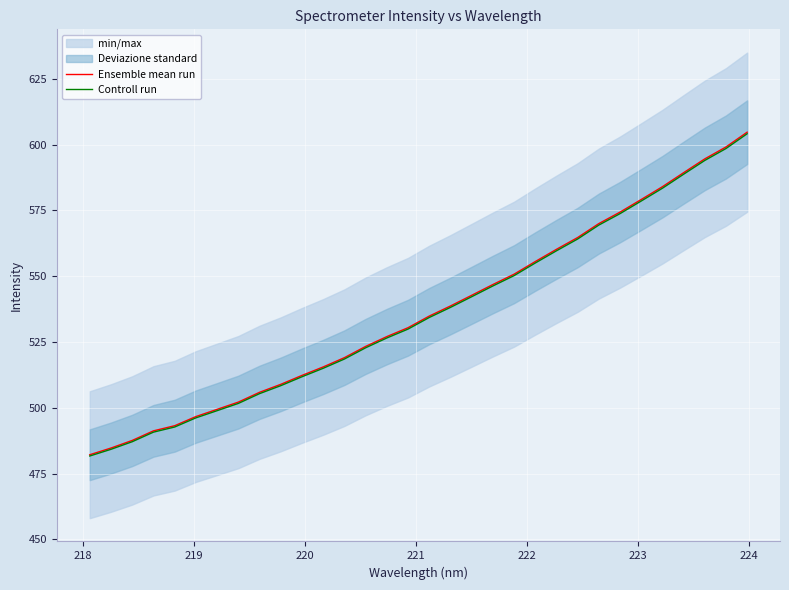

What is the maximum value for Controll run?

604.1